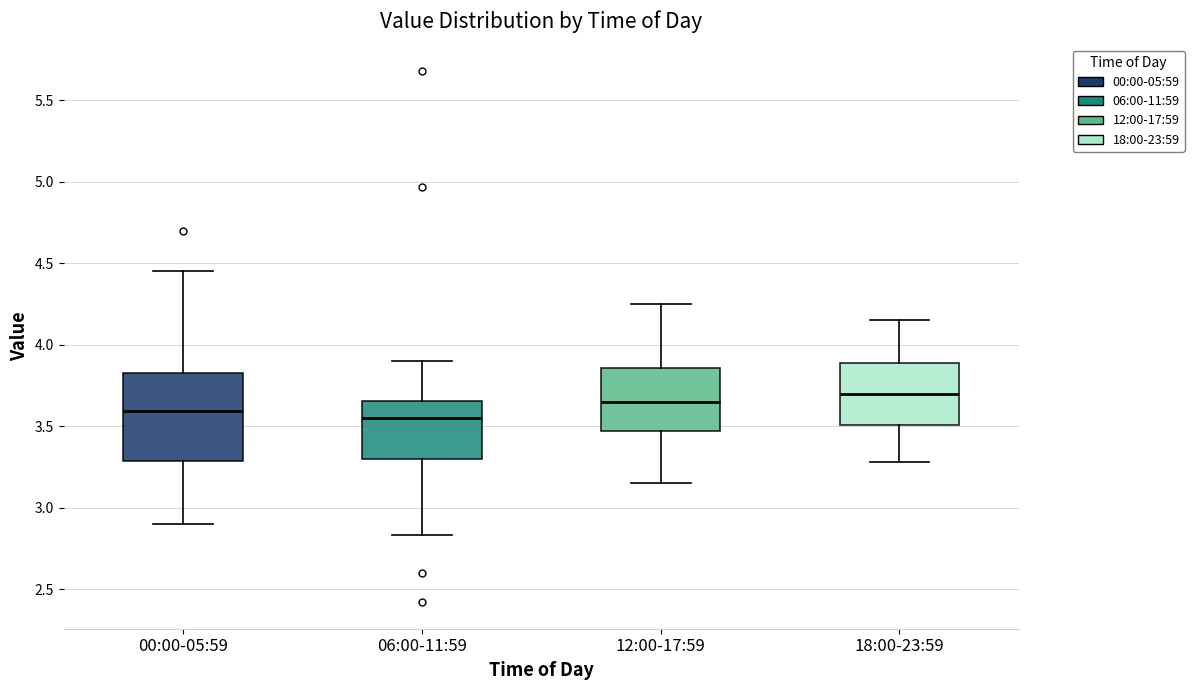

Reading left to right, transcribe this box plot: for each box, give where its median line is, the range the box spans, and where its two whiskers end, as read against the y-axis. The values are not printed on the chart, so give them approximately, as read against the axis.

00:00-05:59: median 3.60, box 3.30 to 3.85, whiskers 2.90 to 4.45
06:00-11:59: median 3.55, box 3.30 to 3.65, whiskers 2.85 to 3.90
12:00-17:59: median 3.65, box 3.45 to 3.85, whiskers 3.15 to 4.25
18:00-23:59: median 3.70, box 3.50 to 3.90, whiskers 3.30 to 4.15